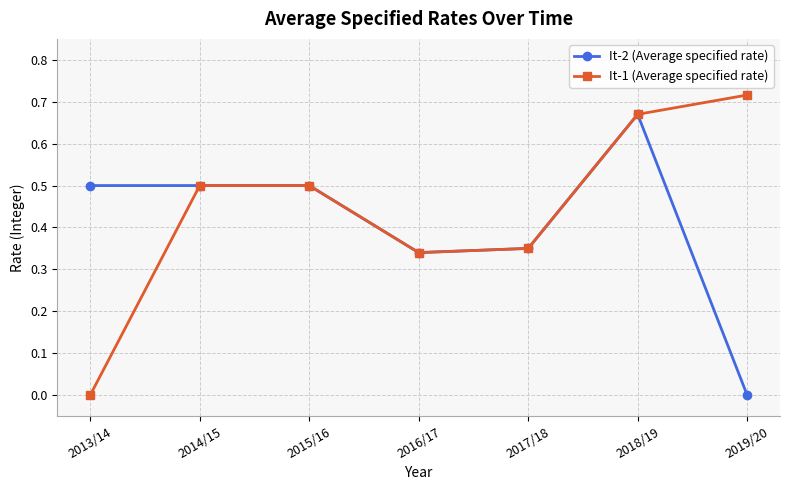

Is the value of It-2 (Average specified rate) at 2018/19 greater than the value of It-1 (Average specified rate) at 2013/14?

Yes